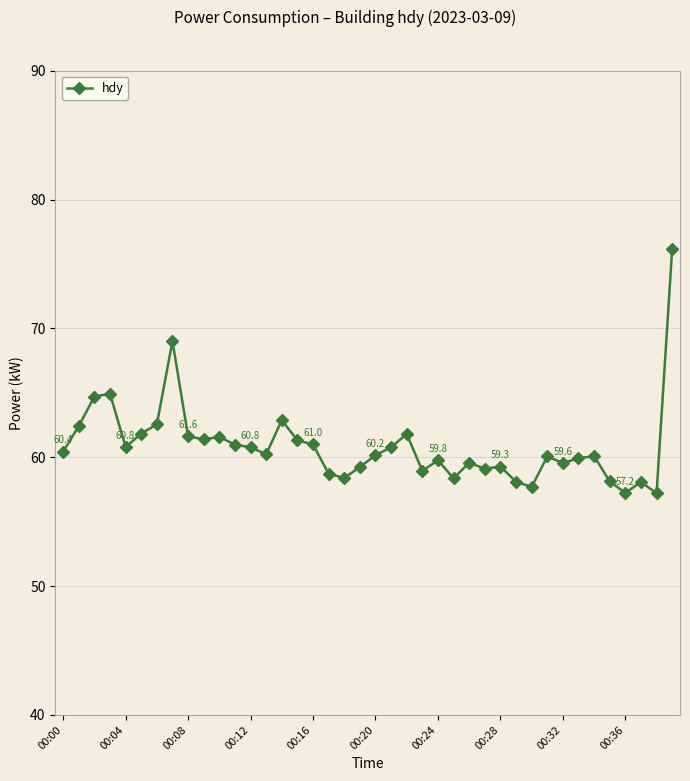

What is the value of the 2nd point from the left?

62.4